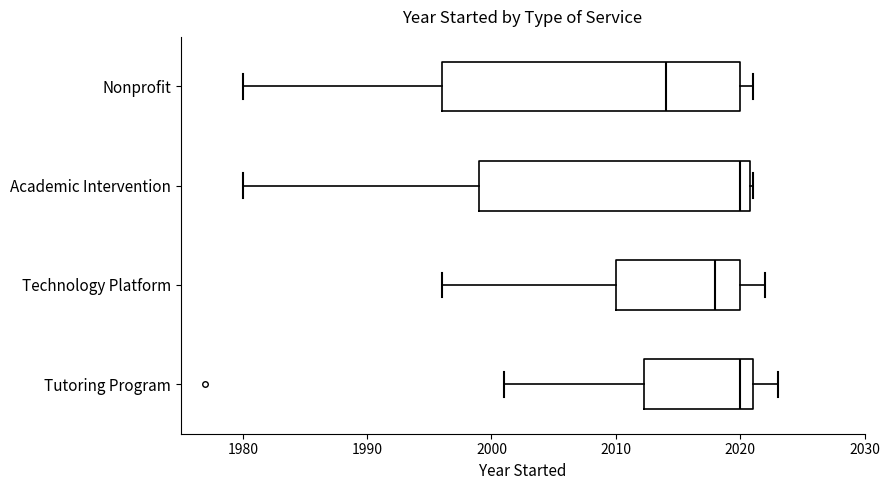

Reading bottom to top, read every box against the x-axis: the position of its median line, the range the box covers, and the ends of its whiskers. The values are not printed on the chart, so give them approximately, as read against the axis.

Tutoring Program: median 2020, box 2012 to 2021, whiskers 2001 to 2023
Technology Platform: median 2018, box 2010 to 2020, whiskers 1996 to 2022
Academic Intervention: median 2020, box 1999 to 2021, whiskers 1980 to 2021
Nonprofit: median 2014, box 1996 to 2020, whiskers 1980 to 2021